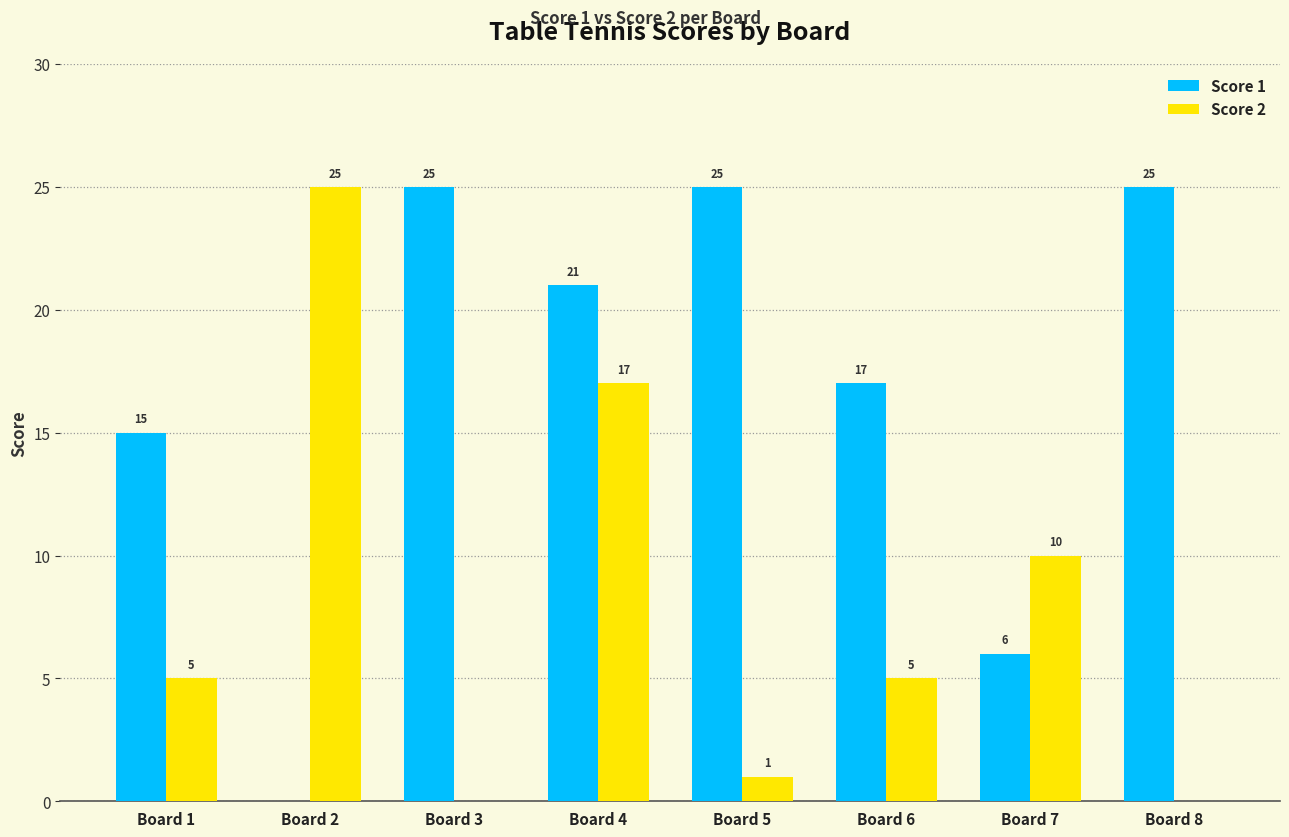

Which series changed the most between Board 5 and Board 6?

Score 1